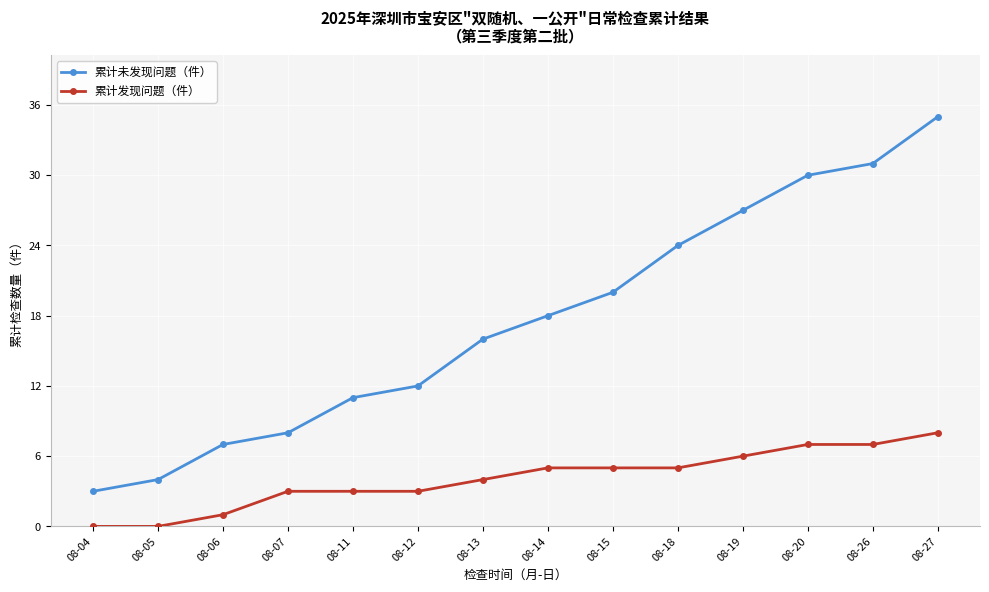

List the series in order of their peak value, highest first.

累计未发现问题（件）, 累计发现问题（件）